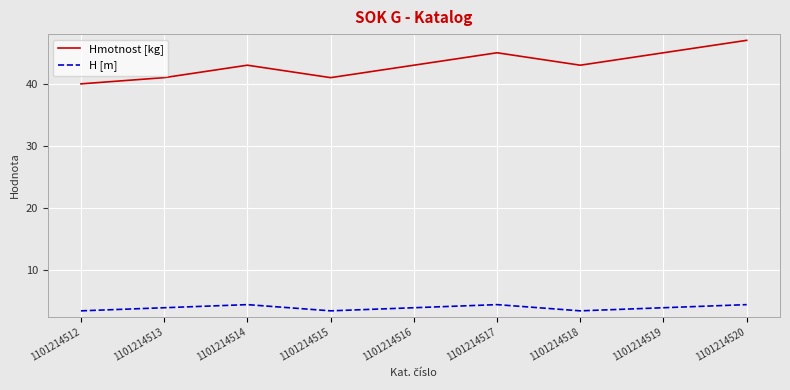

True or false: H [m] and Hmotnost [kg] cross at least once.

False